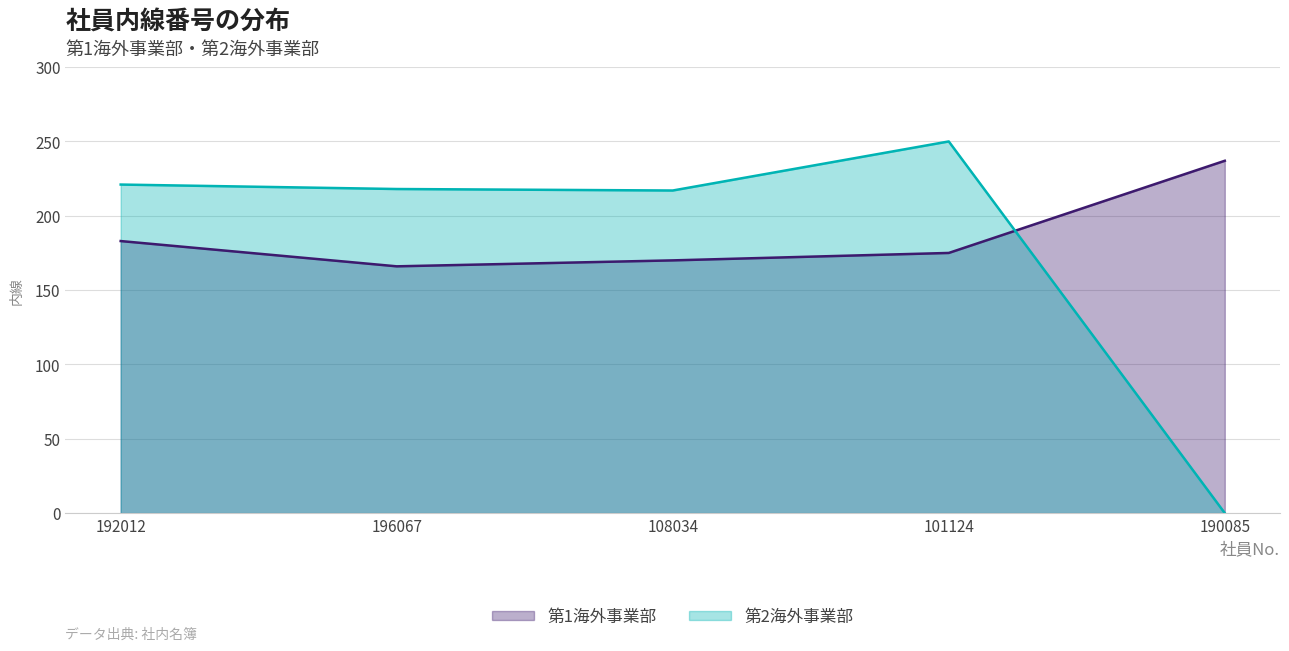

Between 196067 and 101124, which is larger?

101124